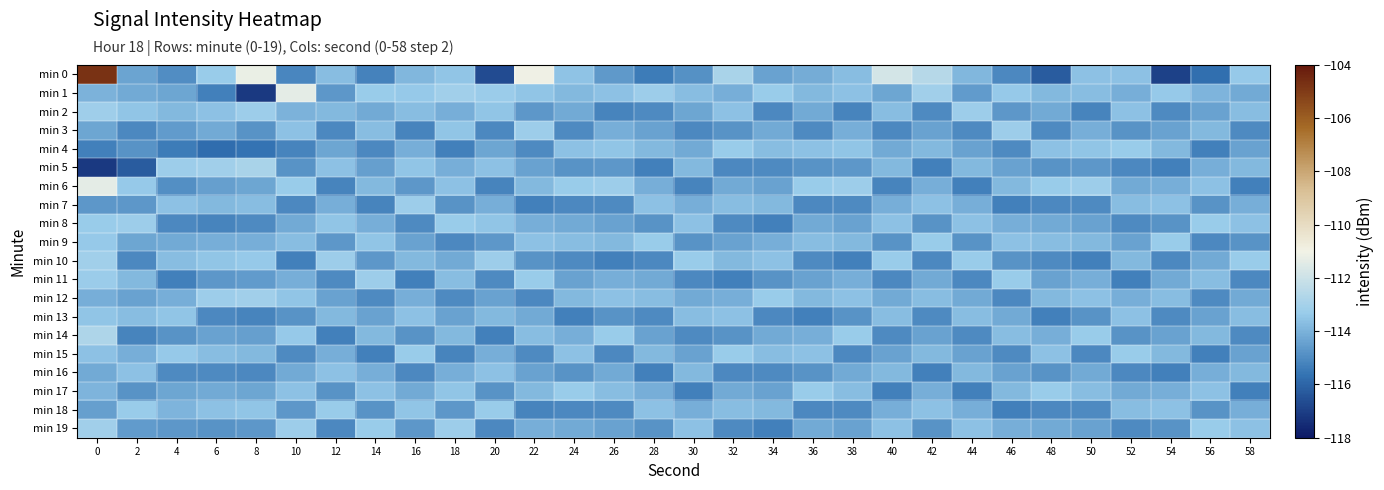

Which has a higher value, 16 or 38?

38